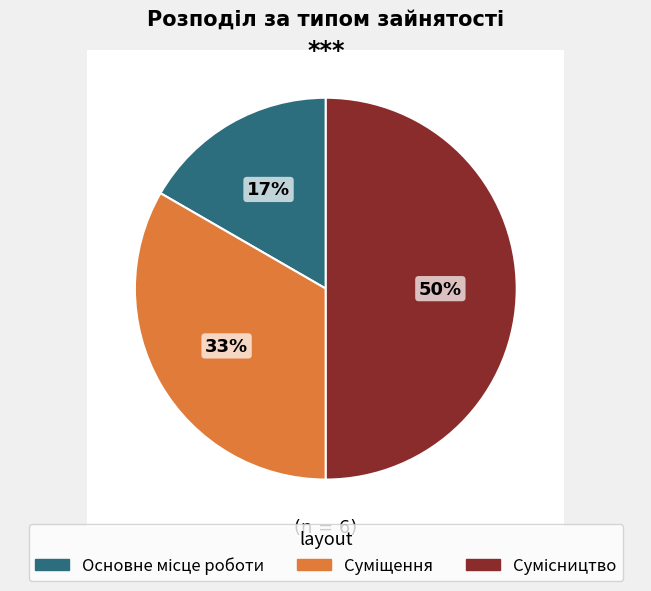

Rank the categories by value from highest to lowest.

Сумісництво, Суміщення, Основне місце роботи